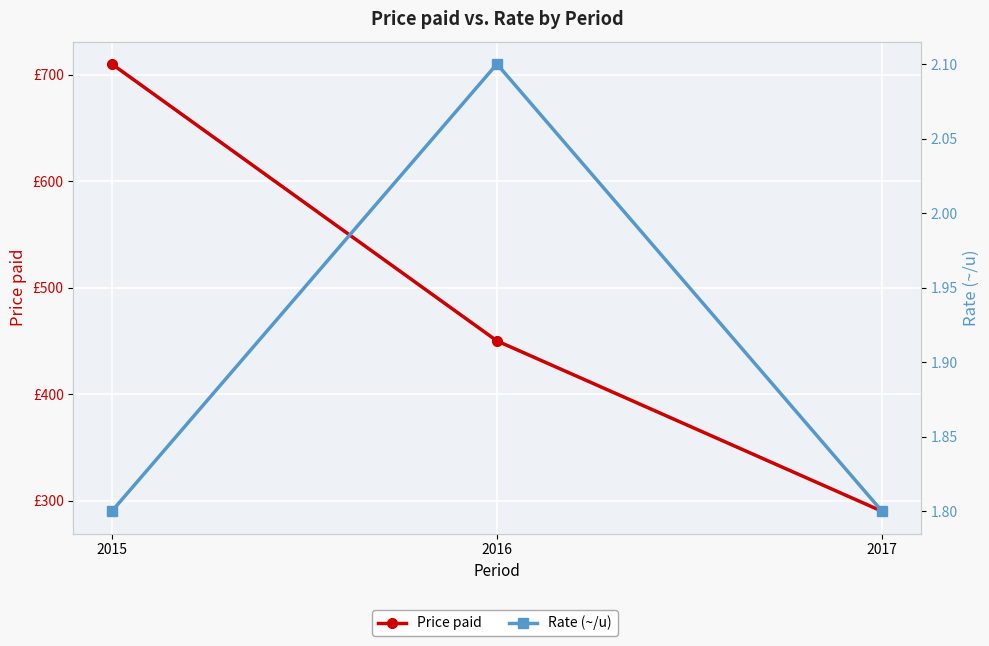

How many values in the Price paid series are below 450?

1